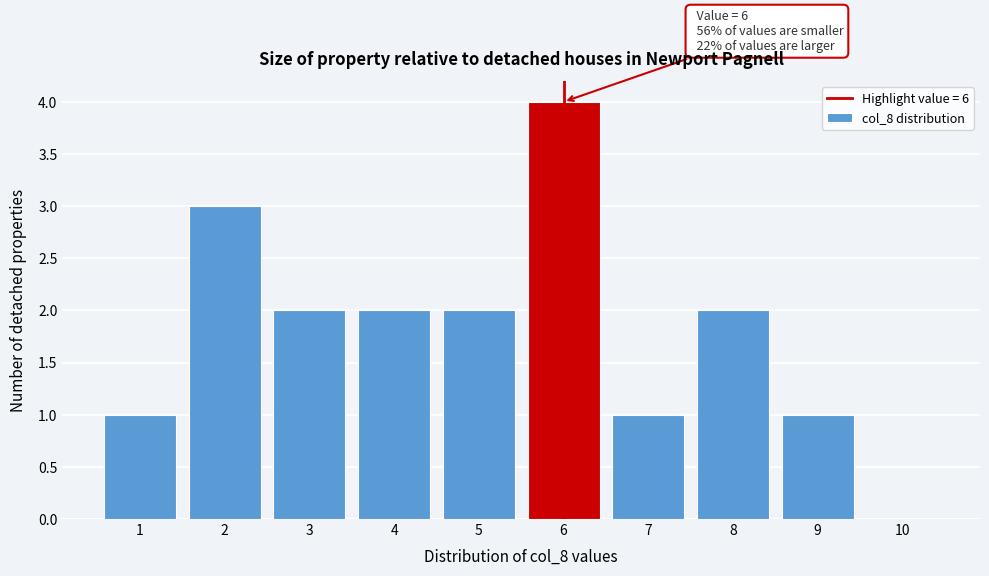

Which range on the x-axis has the tallest bar?

5.5 to 6.5